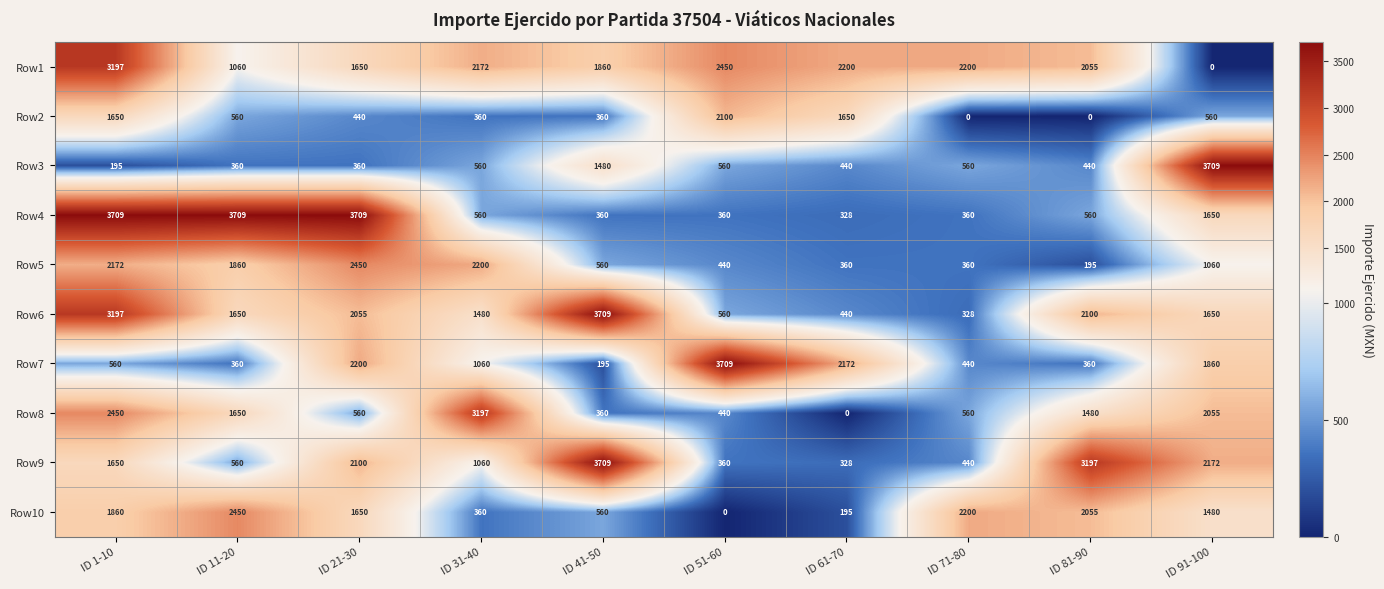

The Row8 series shows 1483 at ID 31-40. True or false?

False